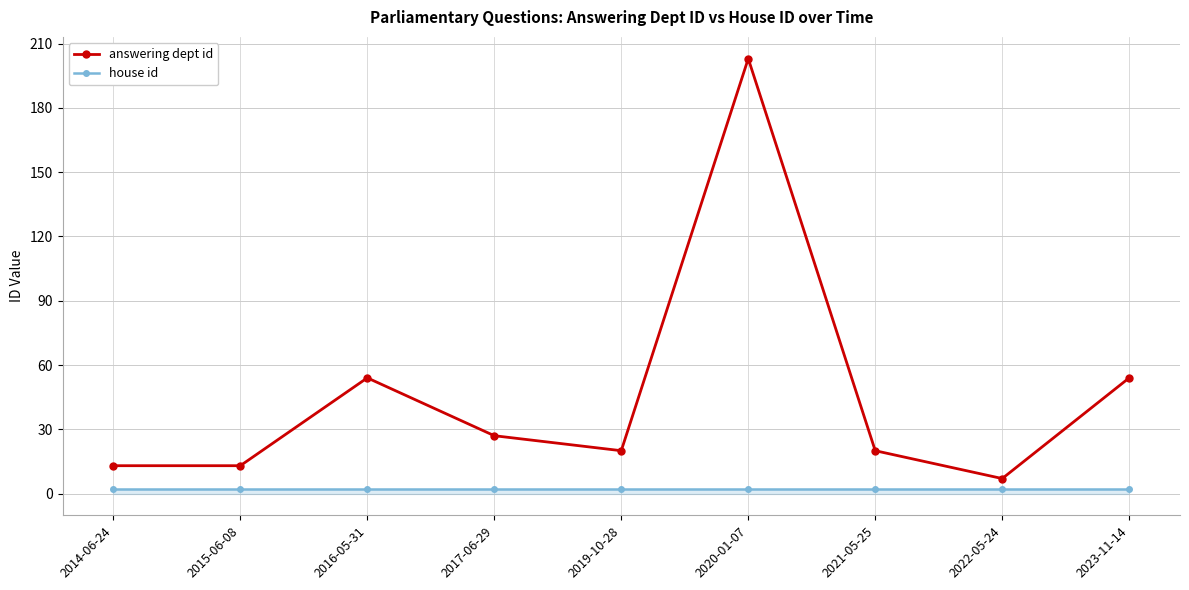

How many interior local peaks does the answering dept id series have?

2